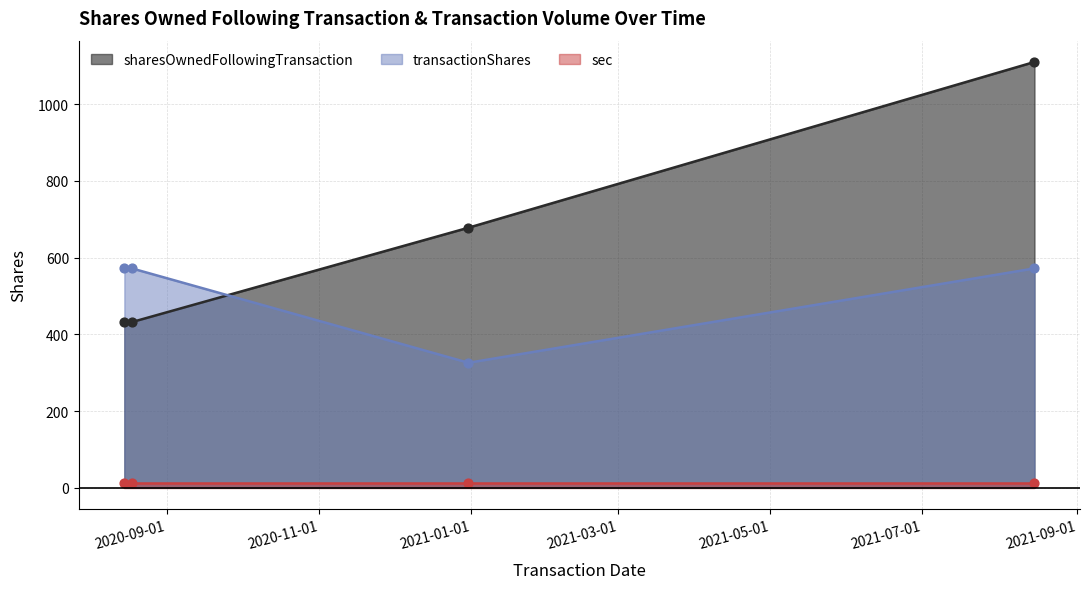

Is the value of sharesOwnedFollowingTransaction at 2021-08-15 greater than the value of transactionShares at 2020-12-31?

Yes